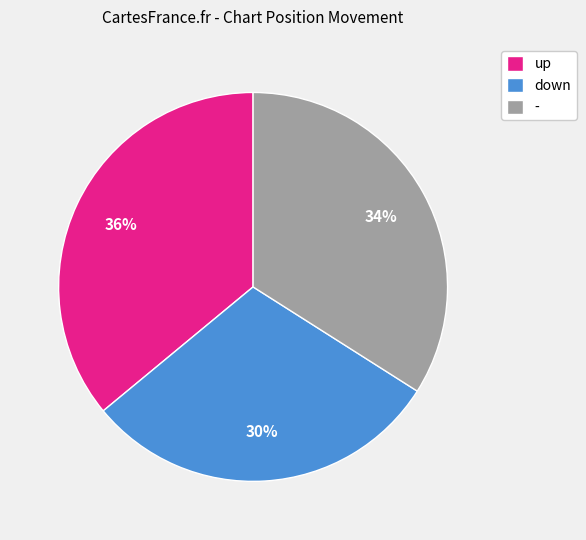

Which has a higher value, up or -?

up